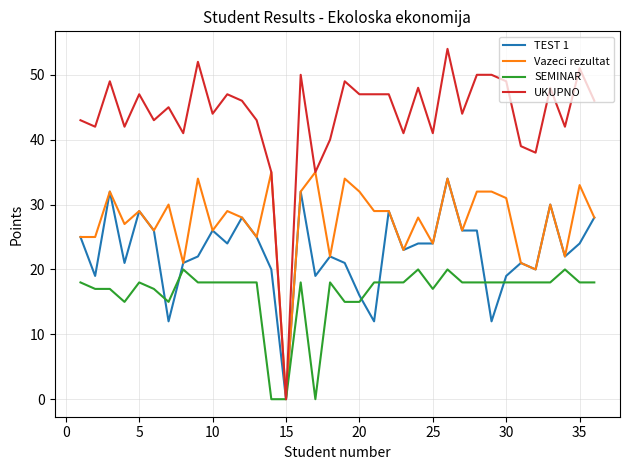

Which series has the widest spread of values?

UKUPNO